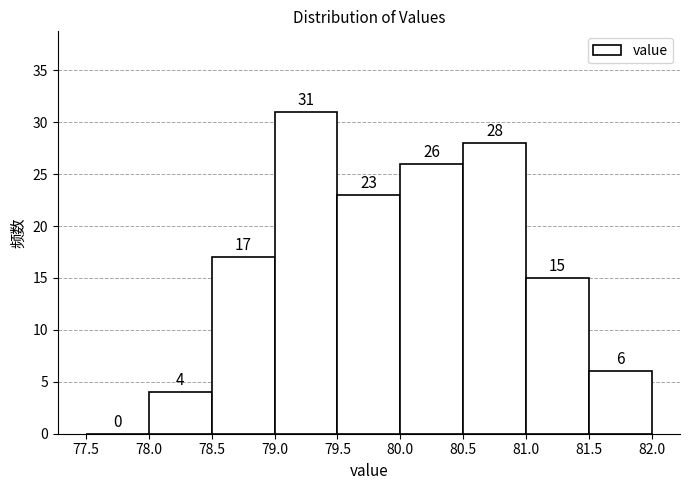

Reading left to right, transcribe this chart: for each bar, give the range it covers on the x-axis and its height.

77.5 to 78.0: 0
78.0 to 78.5: 4
78.5 to 79.0: 17
79.0 to 79.5: 31
79.5 to 80.0: 23
80.0 to 80.5: 26
80.5 to 81.0: 28
81.0 to 81.5: 15
81.5 to 82.0: 6